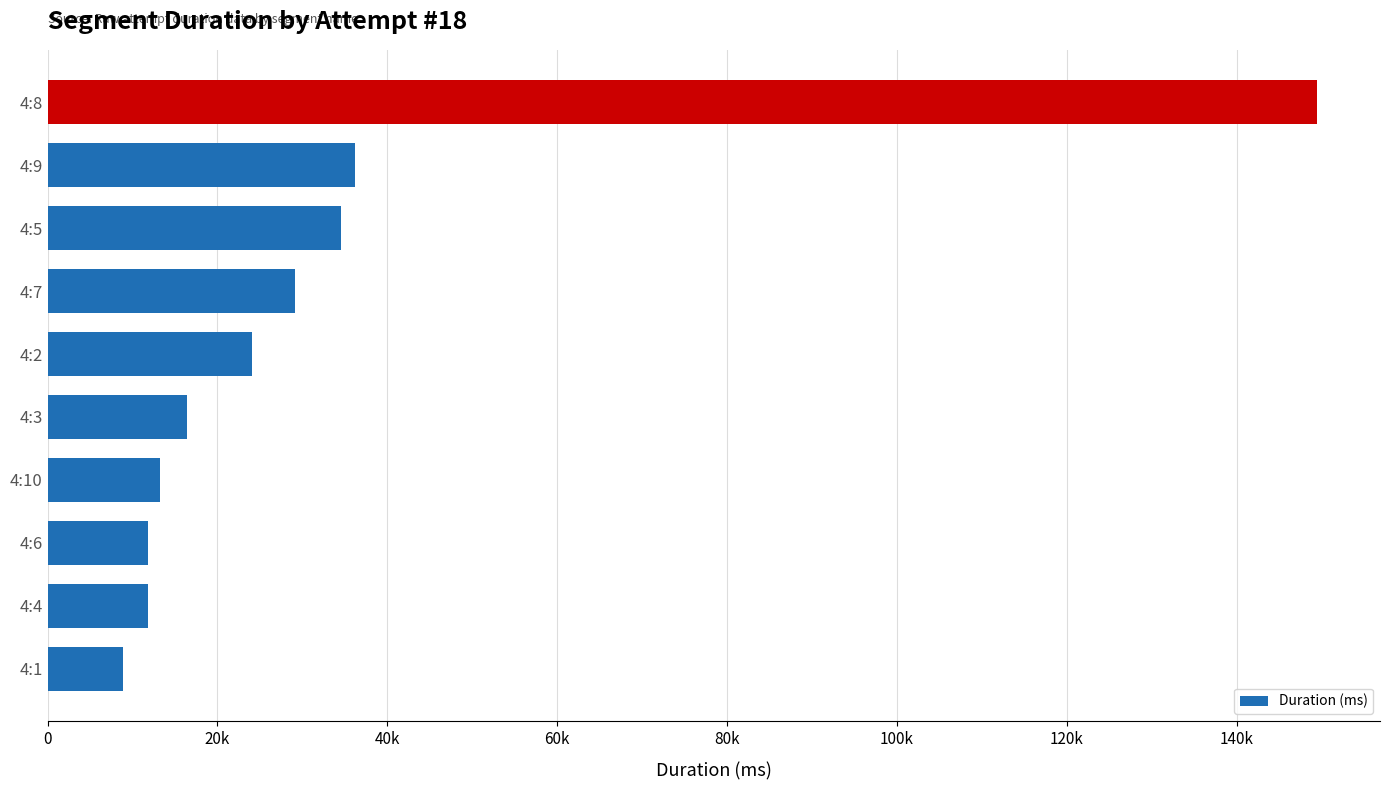

What is the average value?

33551